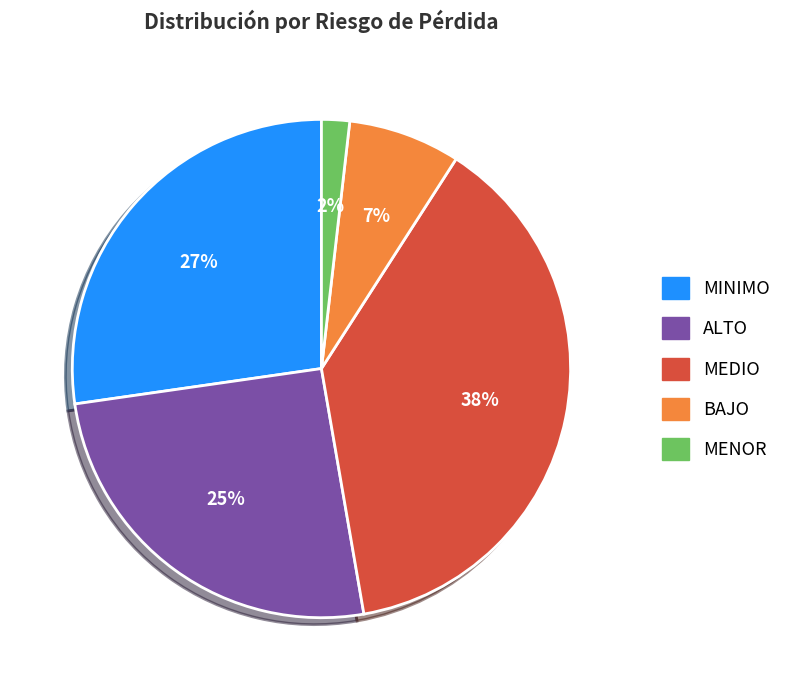

Rank the categories by value from highest to lowest.

MEDIO, MINIMO, ALTO, BAJO, MENOR